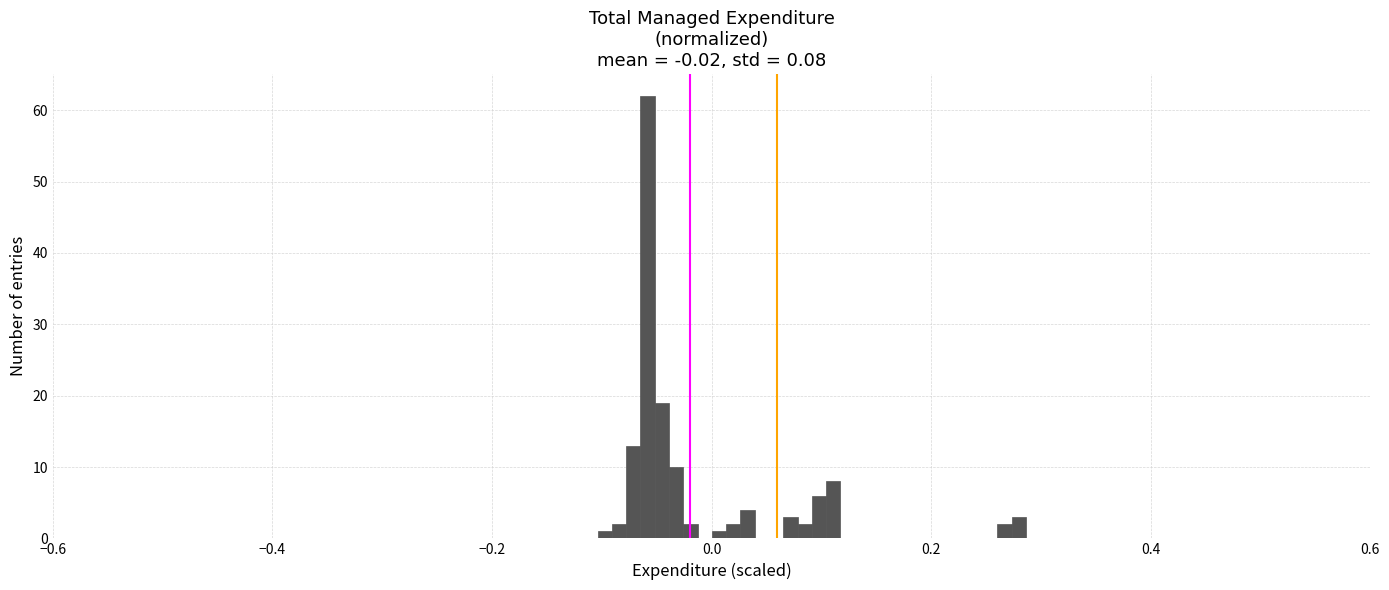

Around what value on the x-axis is the tallest bar? Give the approximate position of its centre, as read against the axis.

-0.06